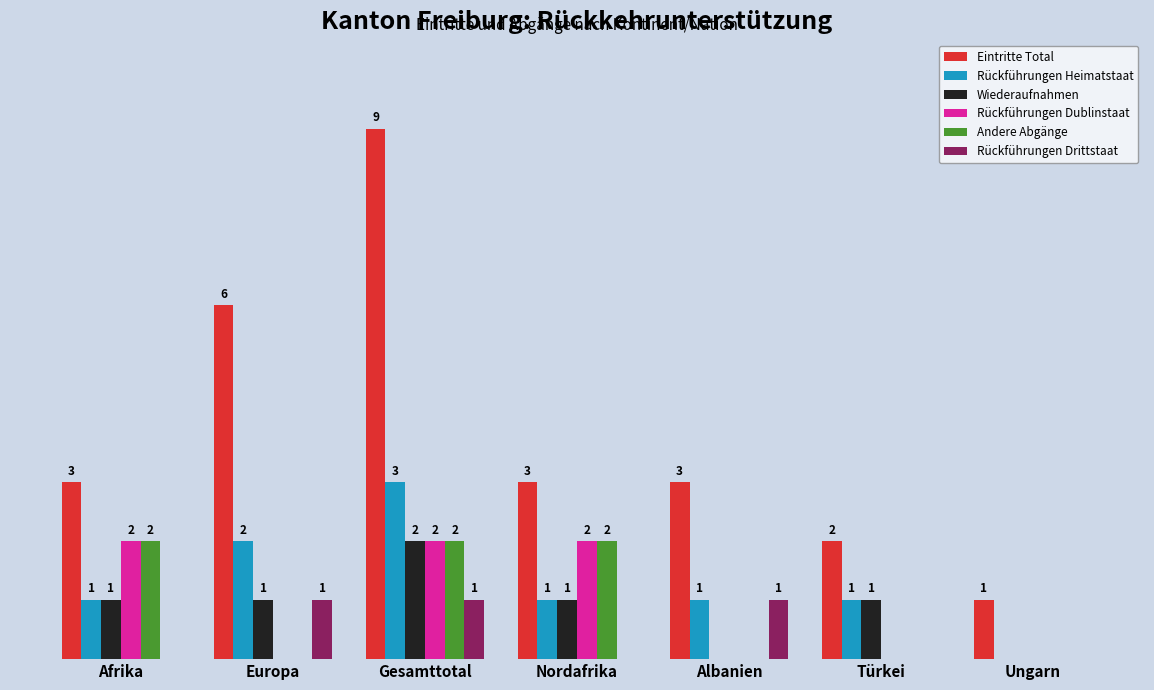

Which series changed the most between Europa and Albanien?

Eintritte Total